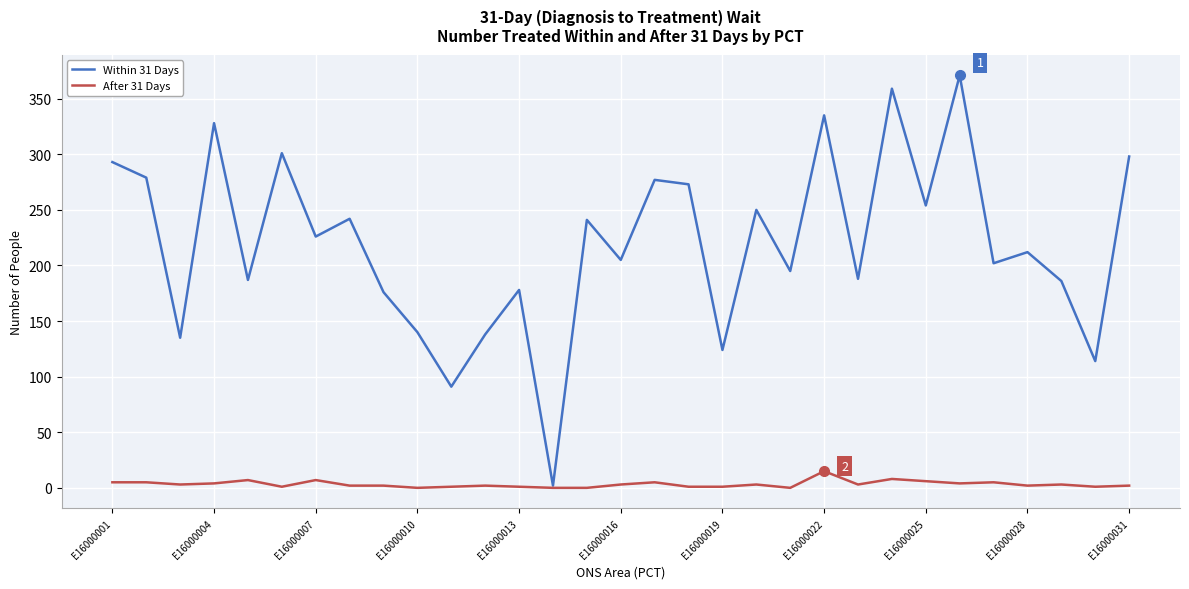

List the series in order of their peak value, highest first.

Within 31 Days, After 31 Days